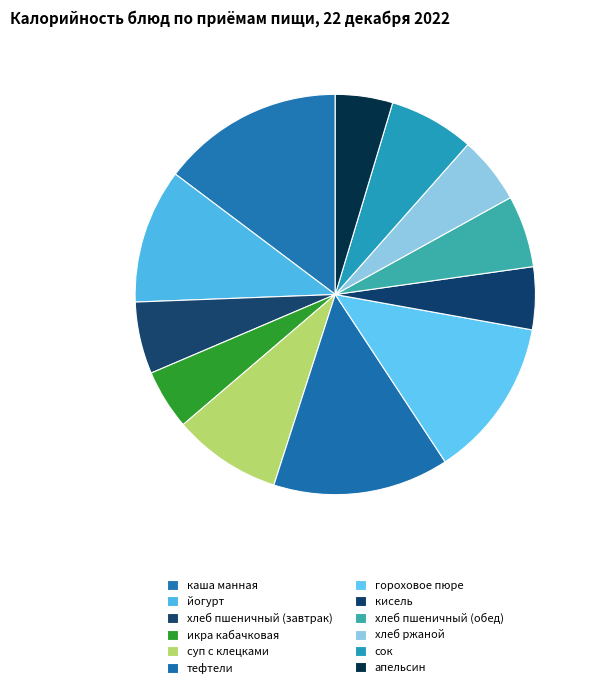

To the nearest percent, what is the average slice percentage?

8%